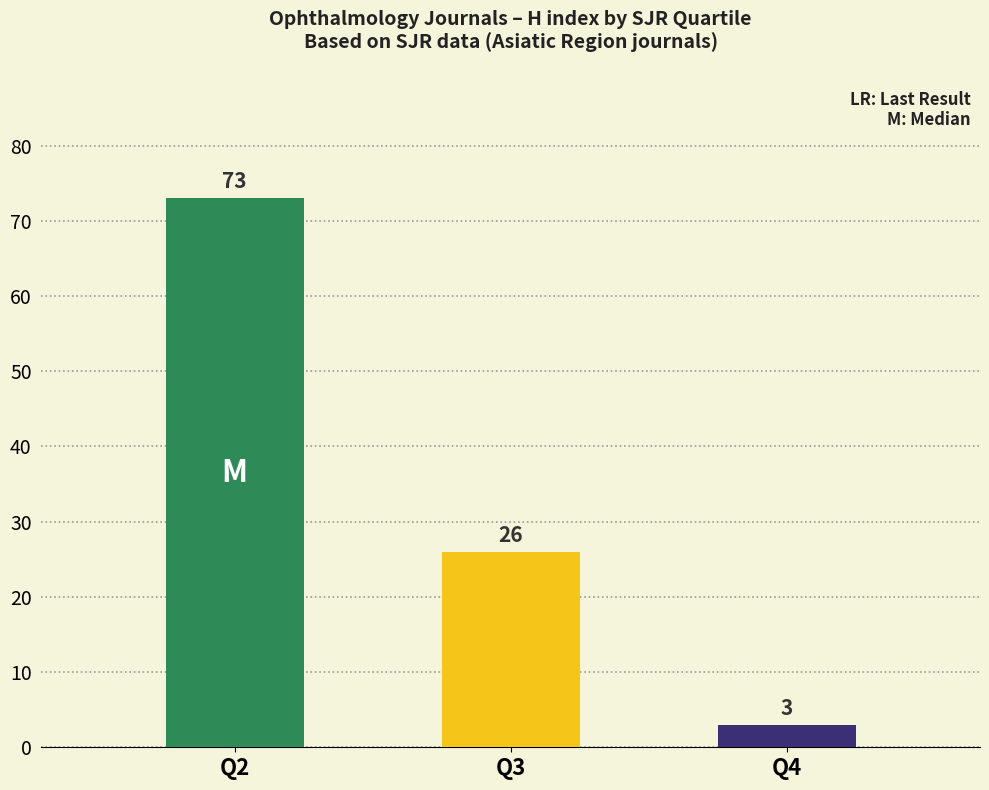

What is the value of the 3rd bar from the left?

3